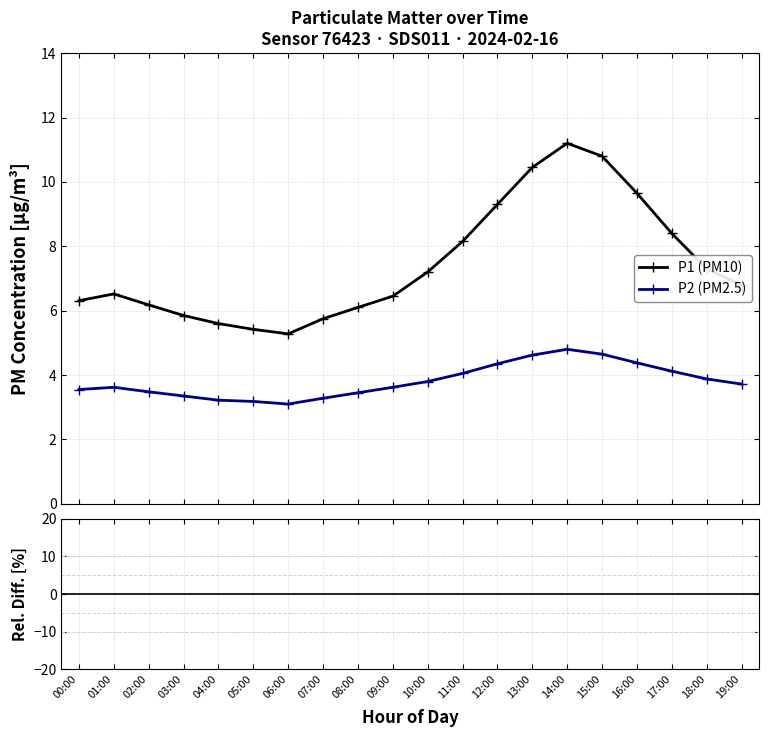

What is the difference between the second highest and minimum values in the P2 (PM2.5) series?

1.6